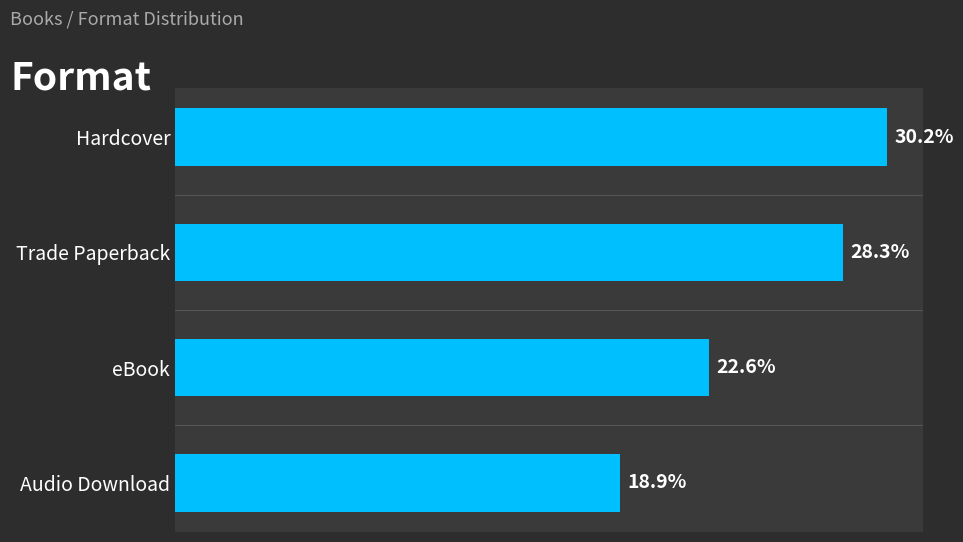

What is the label of the 1st bar from the top?

Hardcover